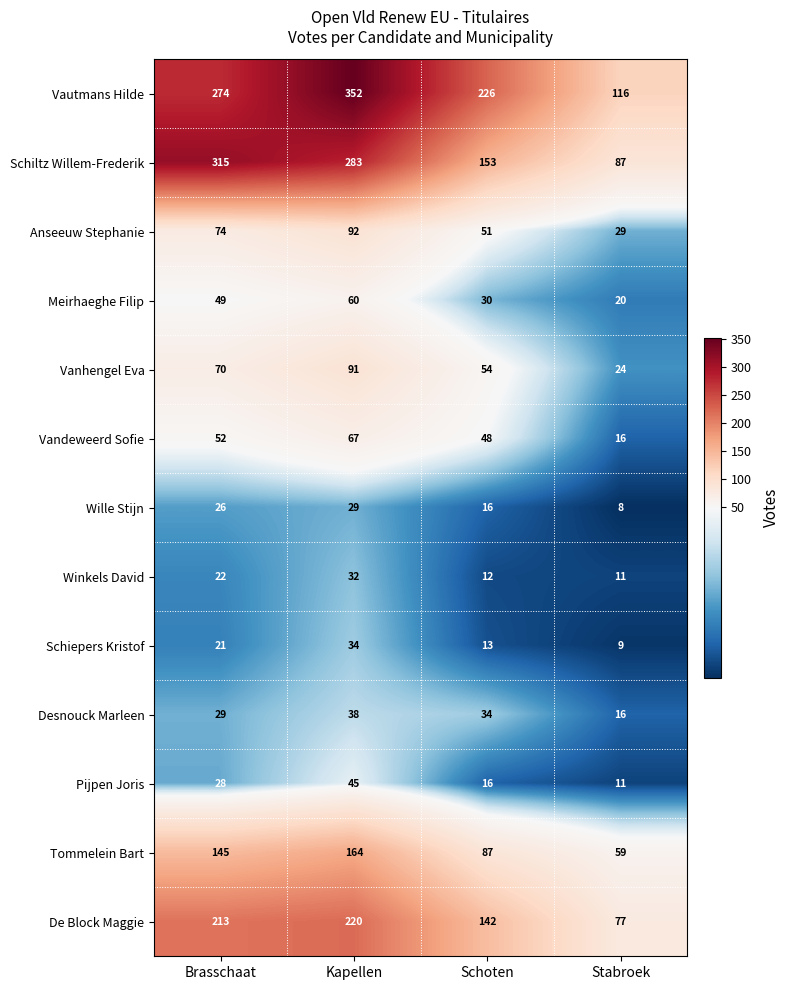

Where is Vautmans Hilde nearest to the value 234?

Schoten